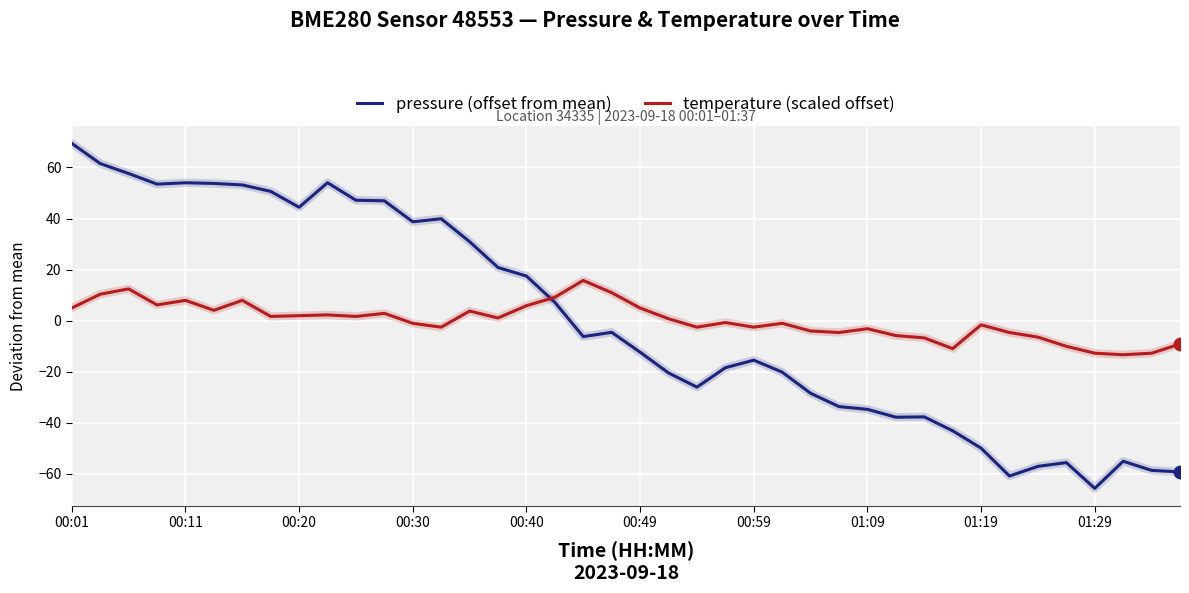

What is the greatest value displayed?

69.4